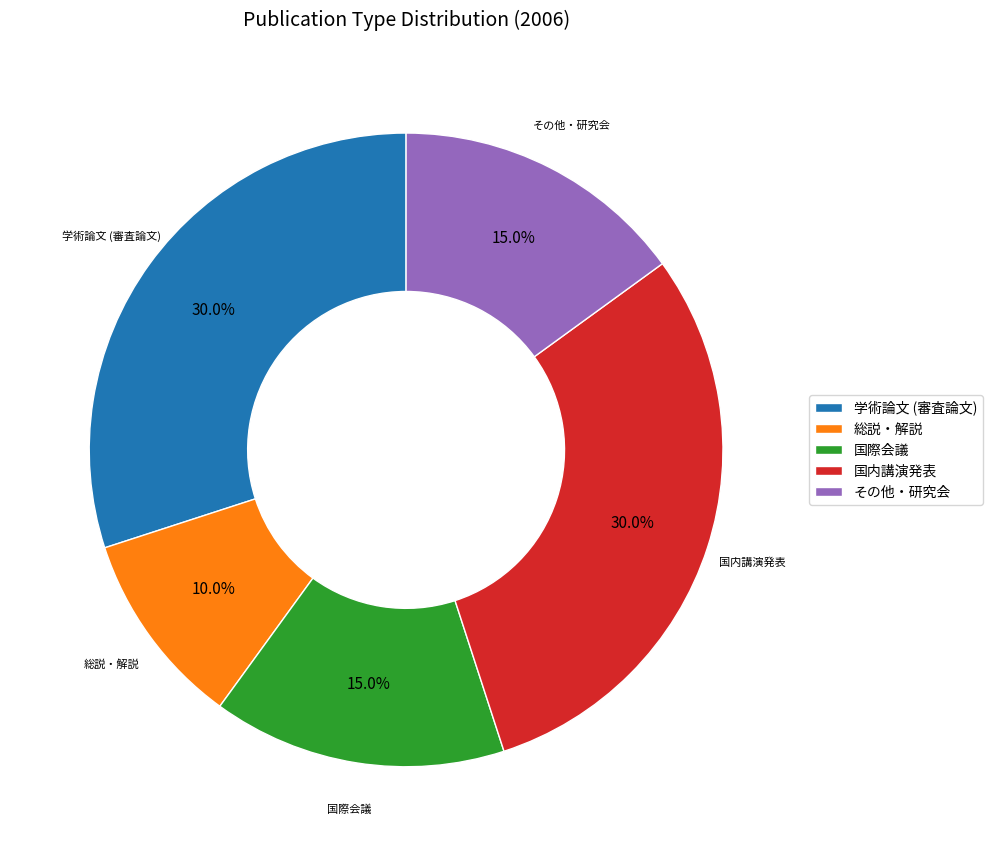

How many slices are in this pie chart?

5